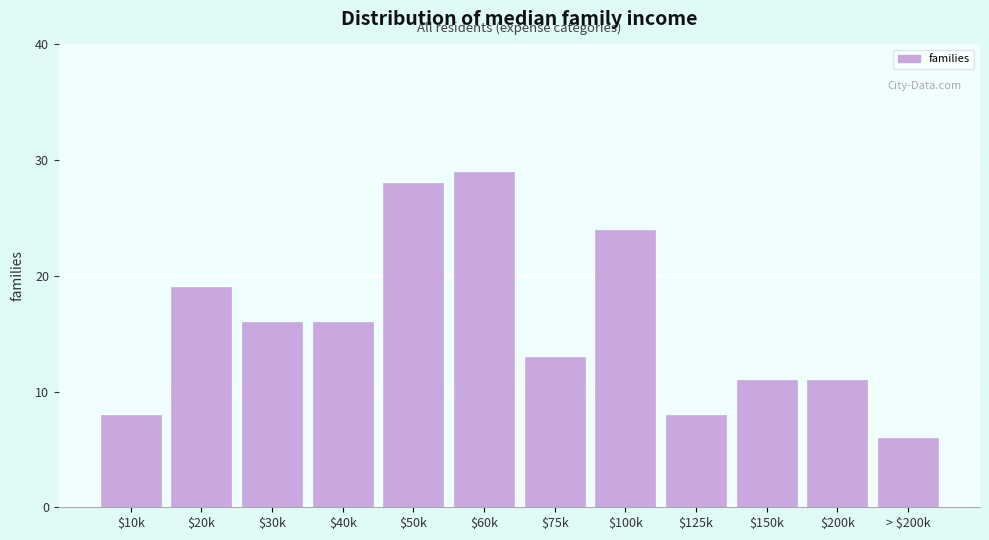

Reading left to right, transcribe all the data shown in this chart.

8	19	16	16	28	29	13	24	8	11	11	6